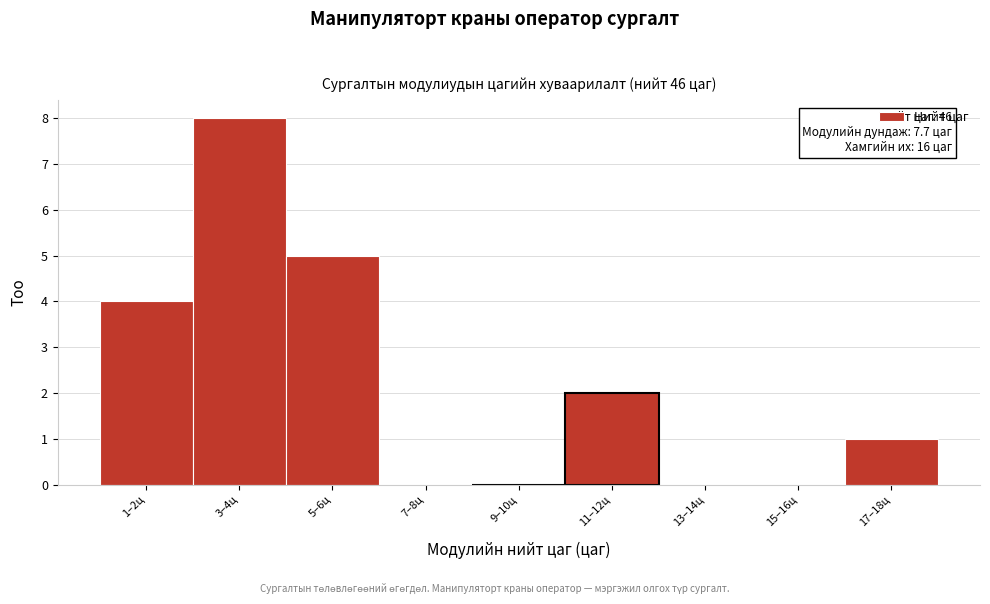

Reading left to right, extract all data points from this chart.

1–2ц=4	3–4ц=8	5–6ц=5	7–8ц=0	9–10ц=0	11–12ц=2	13–14ц=0	15–16ц=0	17–18ц=1